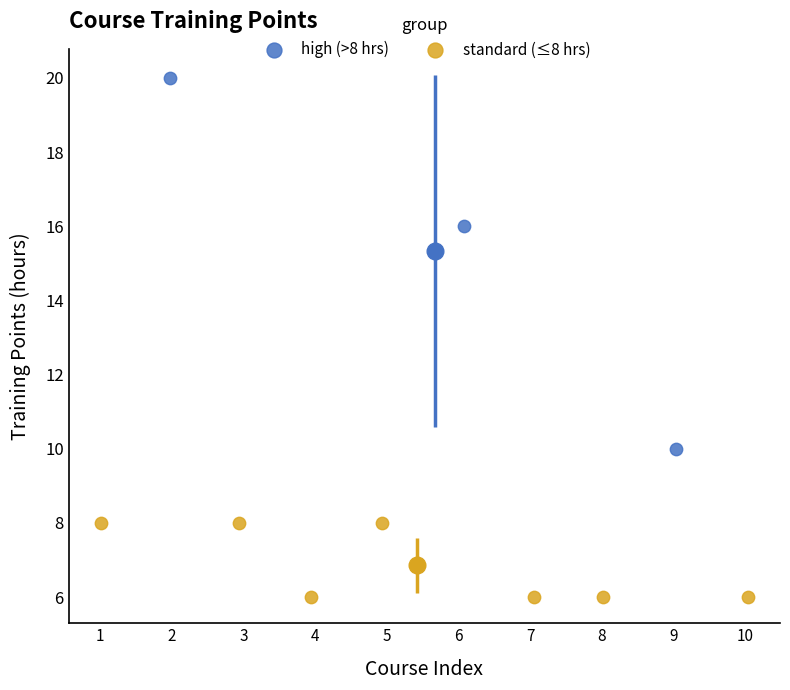

Which series reaches the minimum Y coordinate?

standard (≤8 hrs)